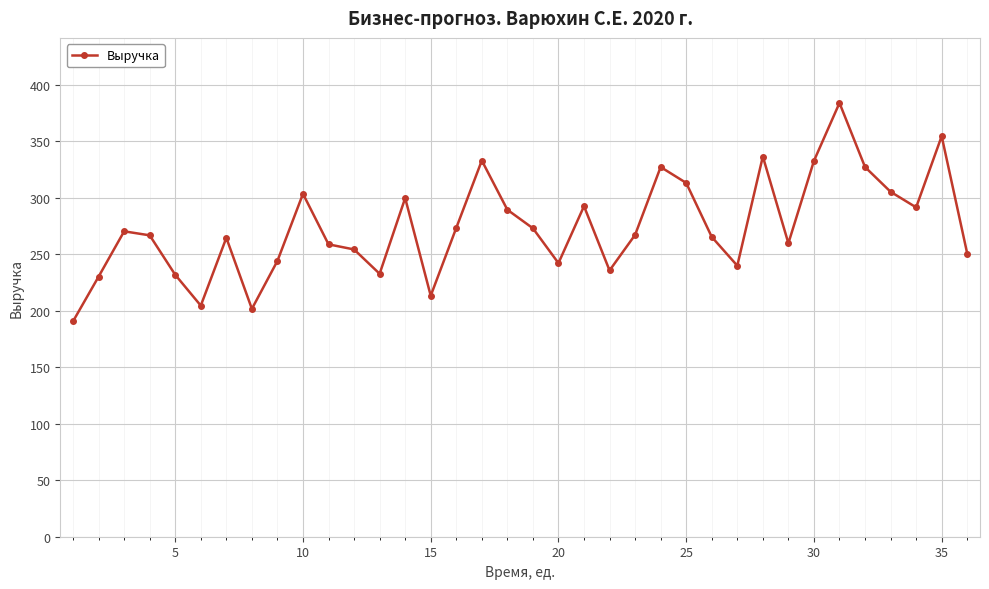

What is the difference between the maximum and second lowest values?

182.3